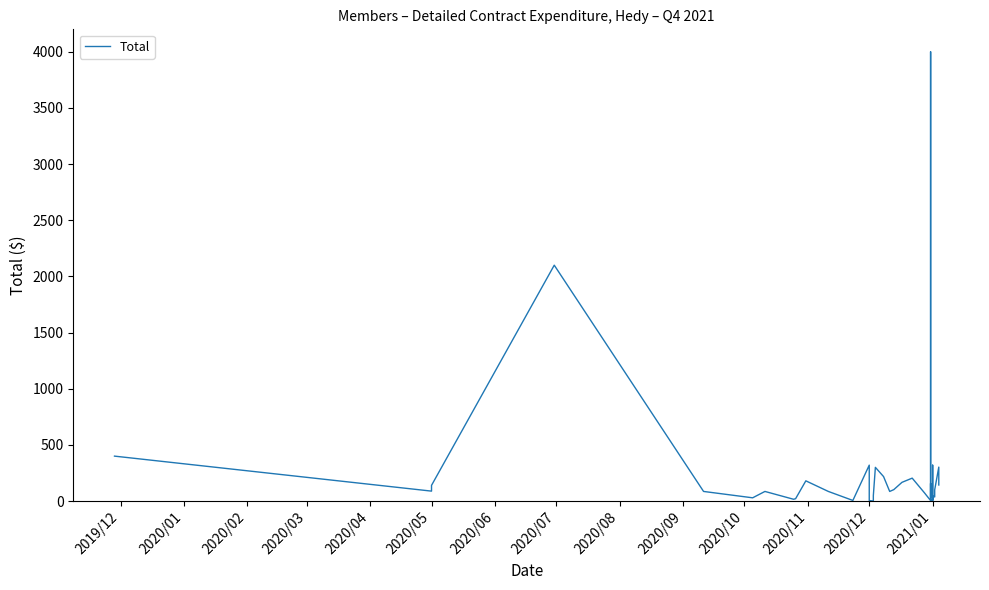

How many values are below 85?

17